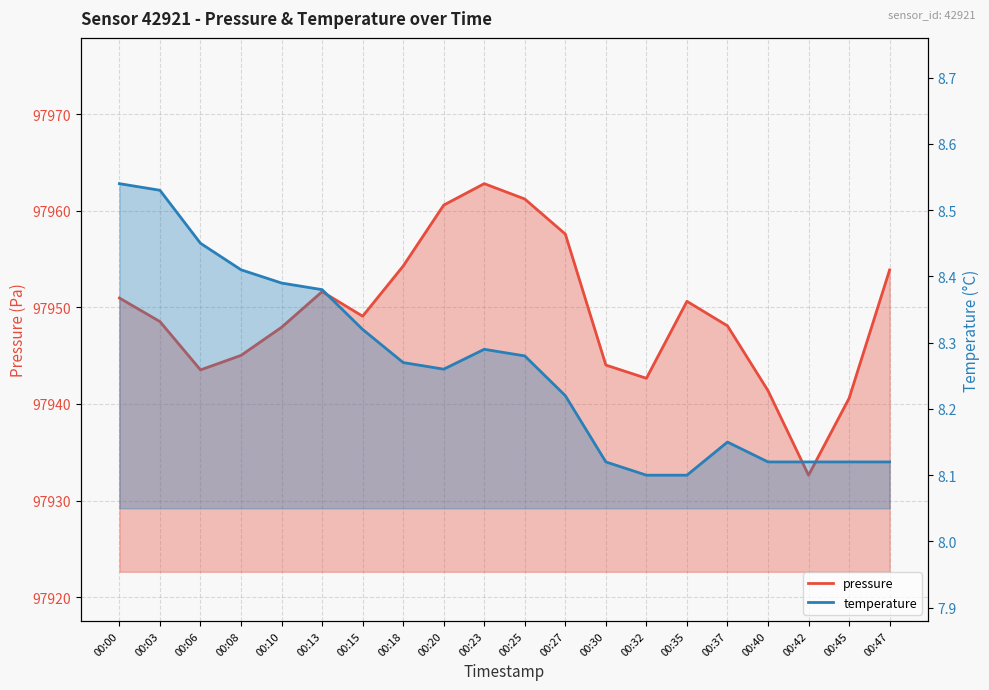

Rank the series by their maximum value, from highest to lowest.

pressure, temperature